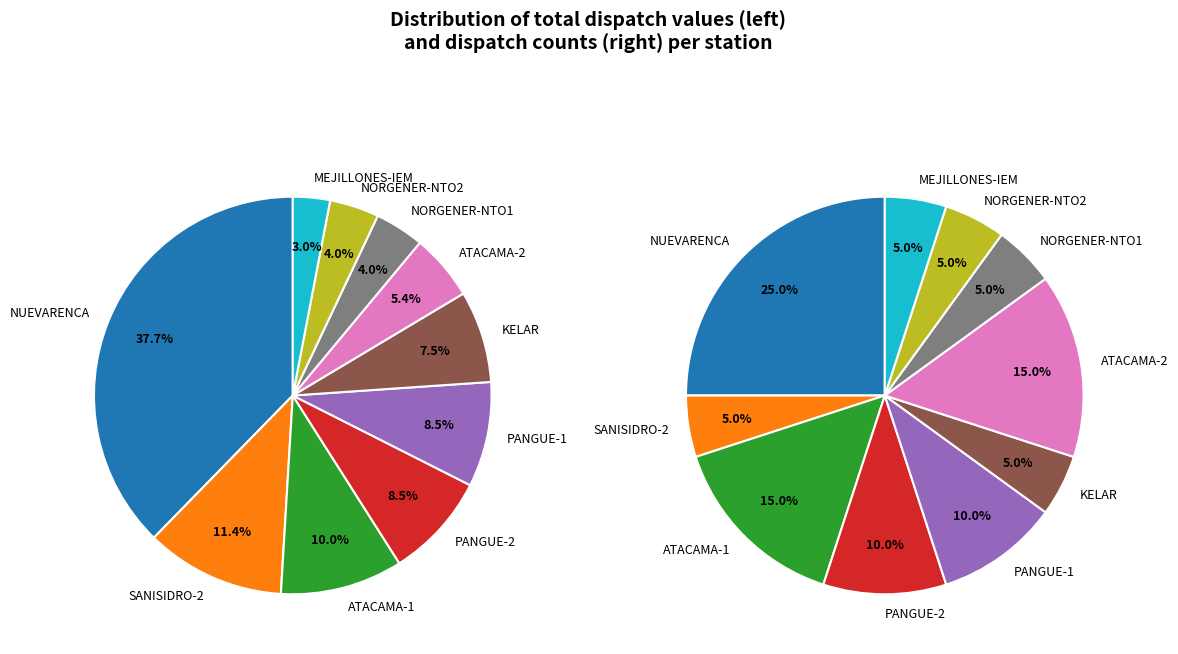

To the nearest percent, what is the difference between the PANGUE-1 and ATACAMA-1 slice percentages?

2%